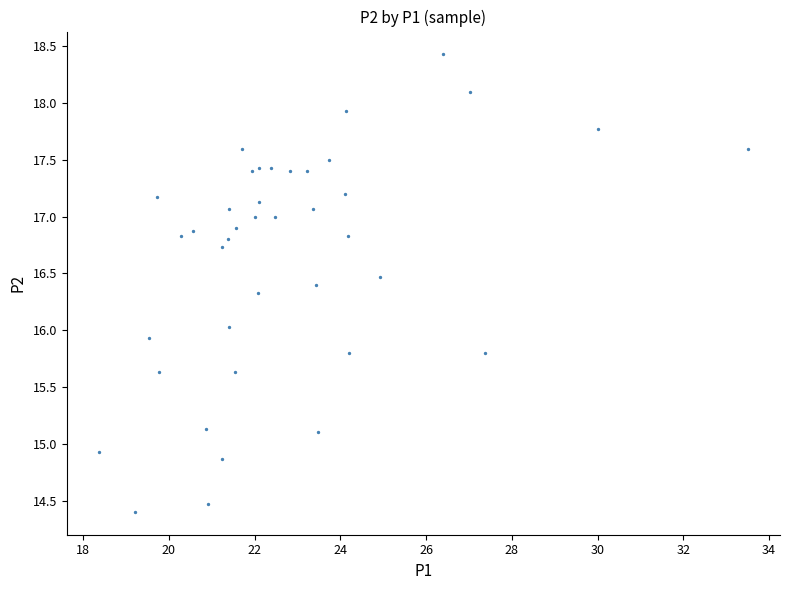

What is the range of X values (max minus min)?

15.1